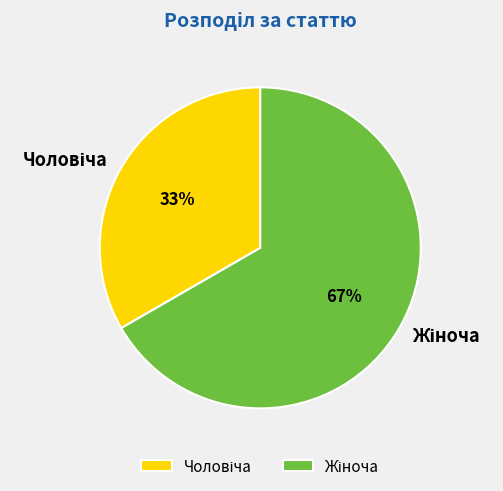

Is there any slice that represents more than half of the pie?

Yes